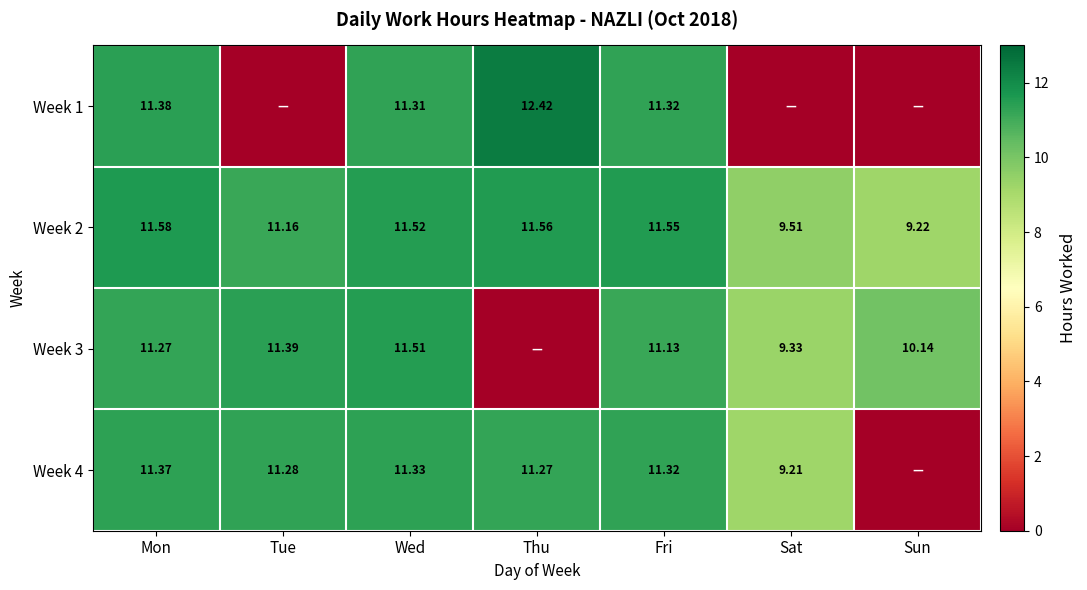

What is the total value across all series at Fri?

45.3